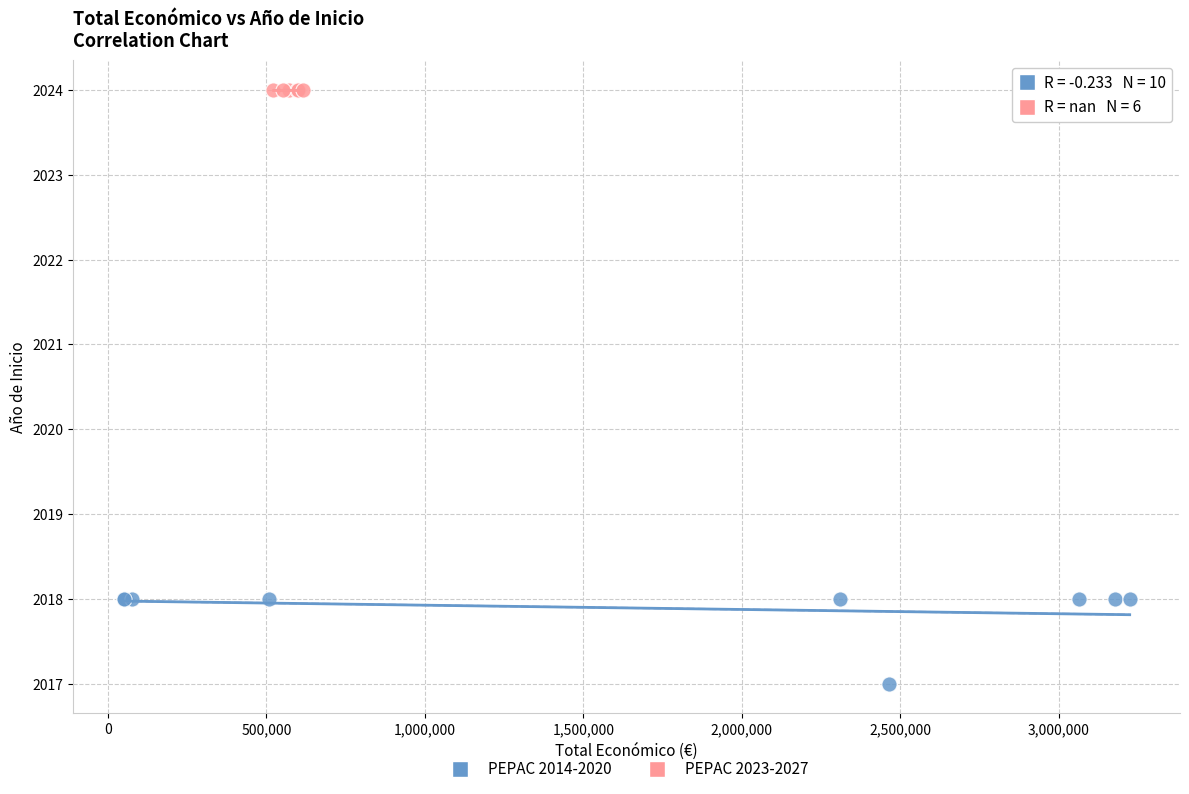

Which series reaches the minimum Y coordinate?

PEPAC 2014-2020